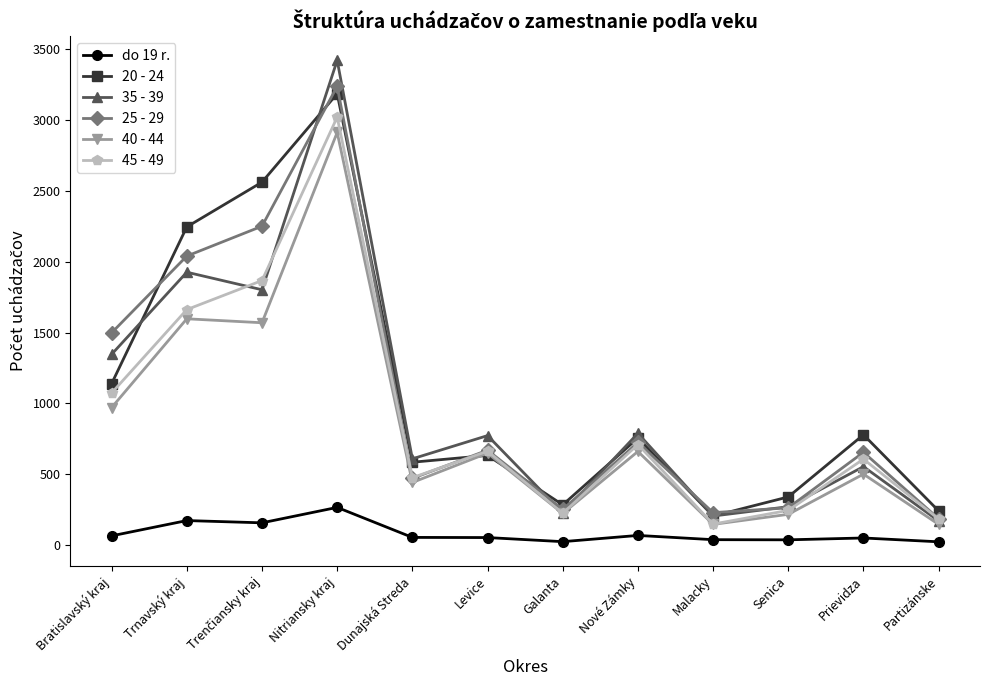

What is the total value across all series at Trnavský kraj?

9649